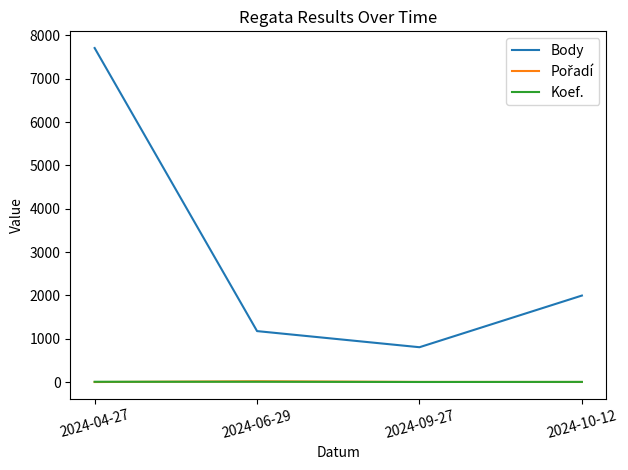

Rank the categories by Body value from highest to lowest.

2024-04-27, 2024-10-12, 2024-06-29, 2024-09-27